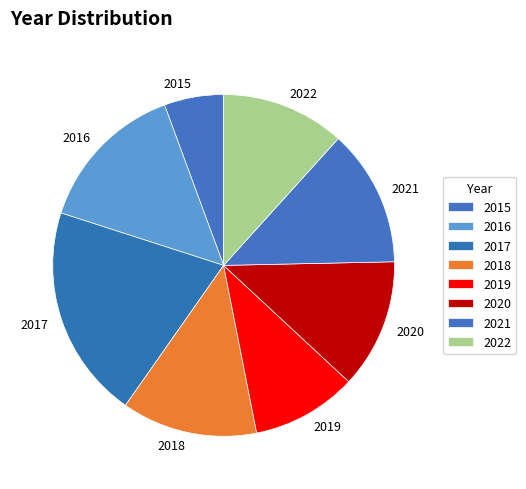

Combined, do 2016 and 2015 account for over 50%?

No